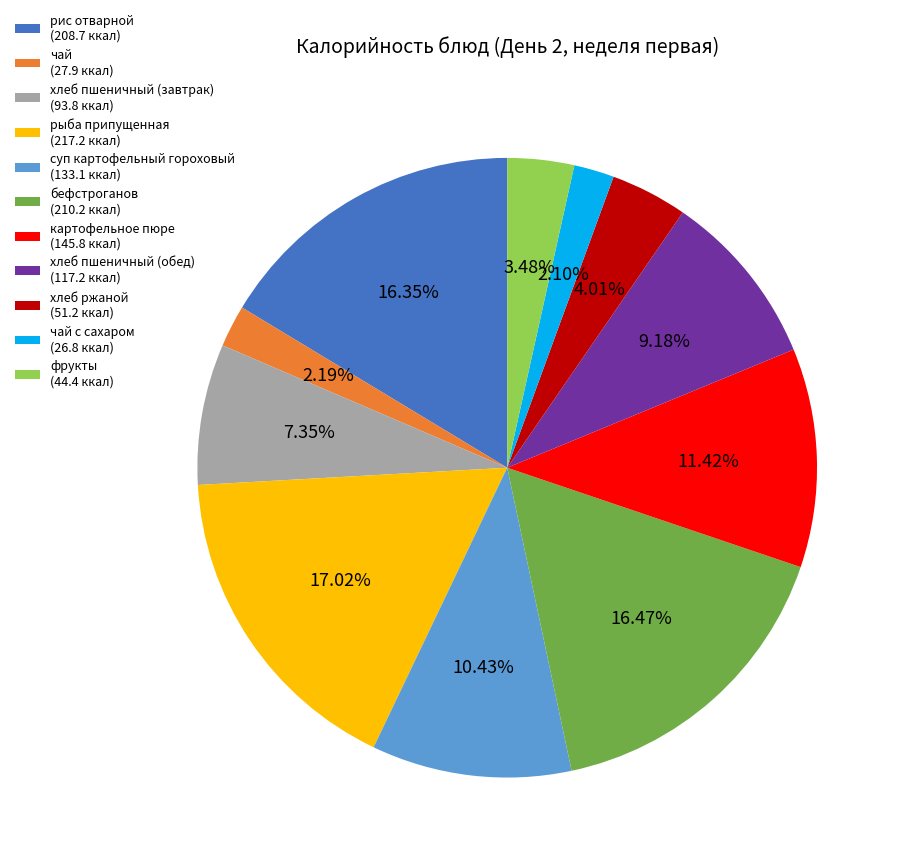

Do рыба припущенная (217.2 ккал) and хлеб ржаной (51.2 ккал) together represent more than half of the pie?

No